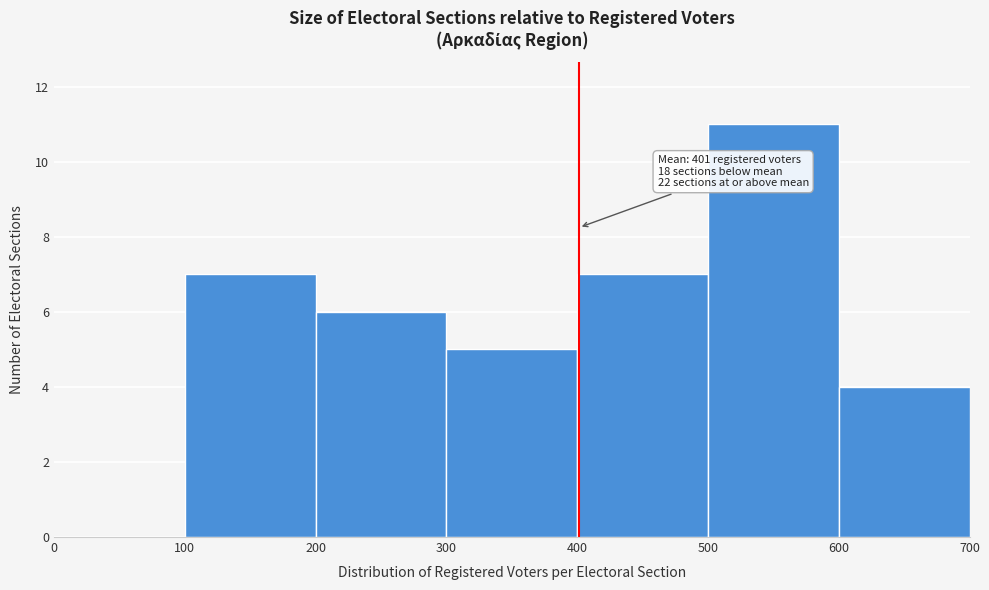

Which range on the x-axis has the tallest bar?

500 to 600